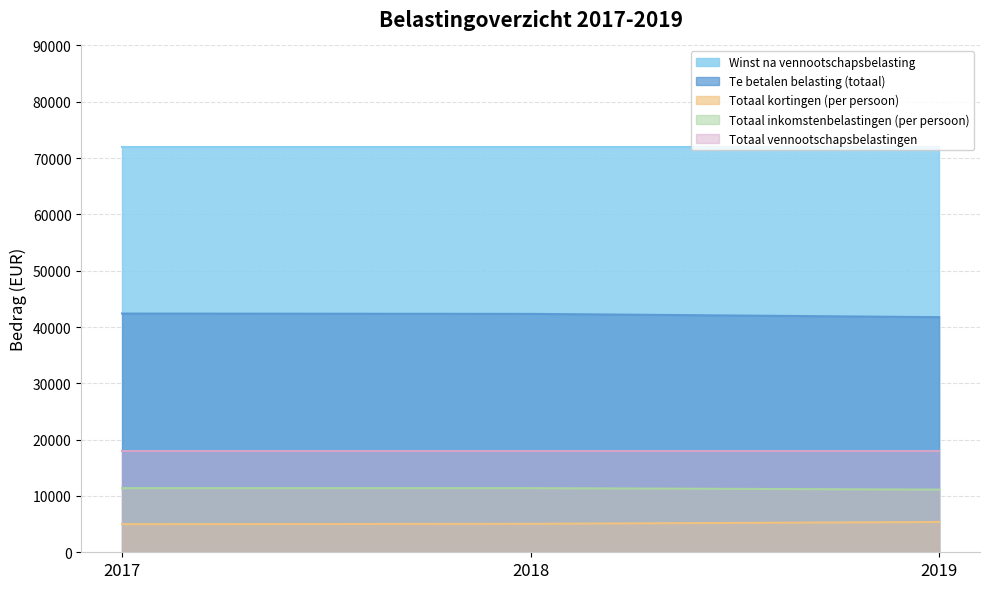

What is the value of the Totaal inkomstenbelastingen (per persoon) point at the 2nd from the left?

11387